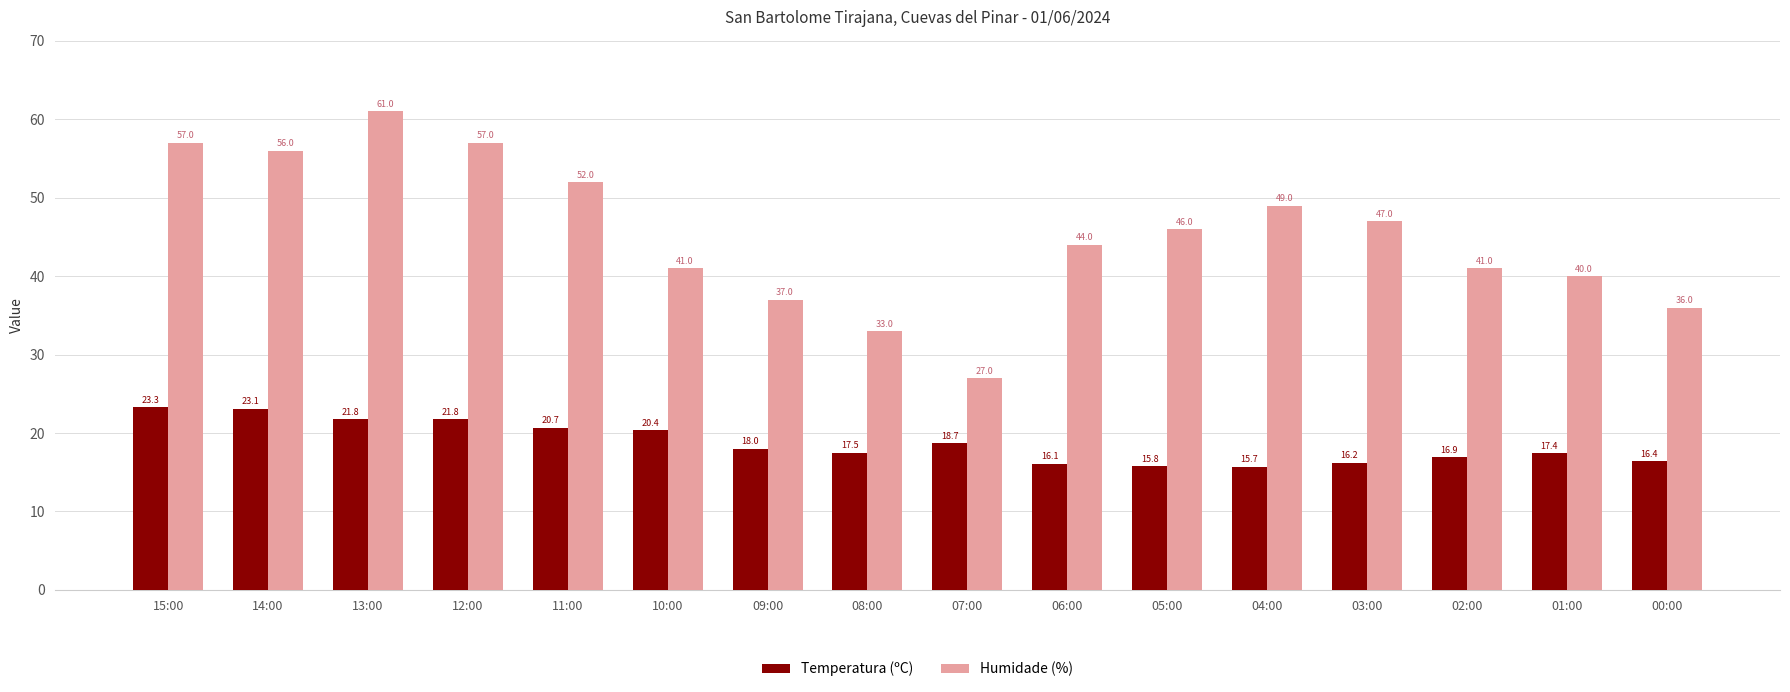

Is the value of Humidade (%) at 12:00 greater than the value of Temperatura (ºC) at 07:00?

Yes